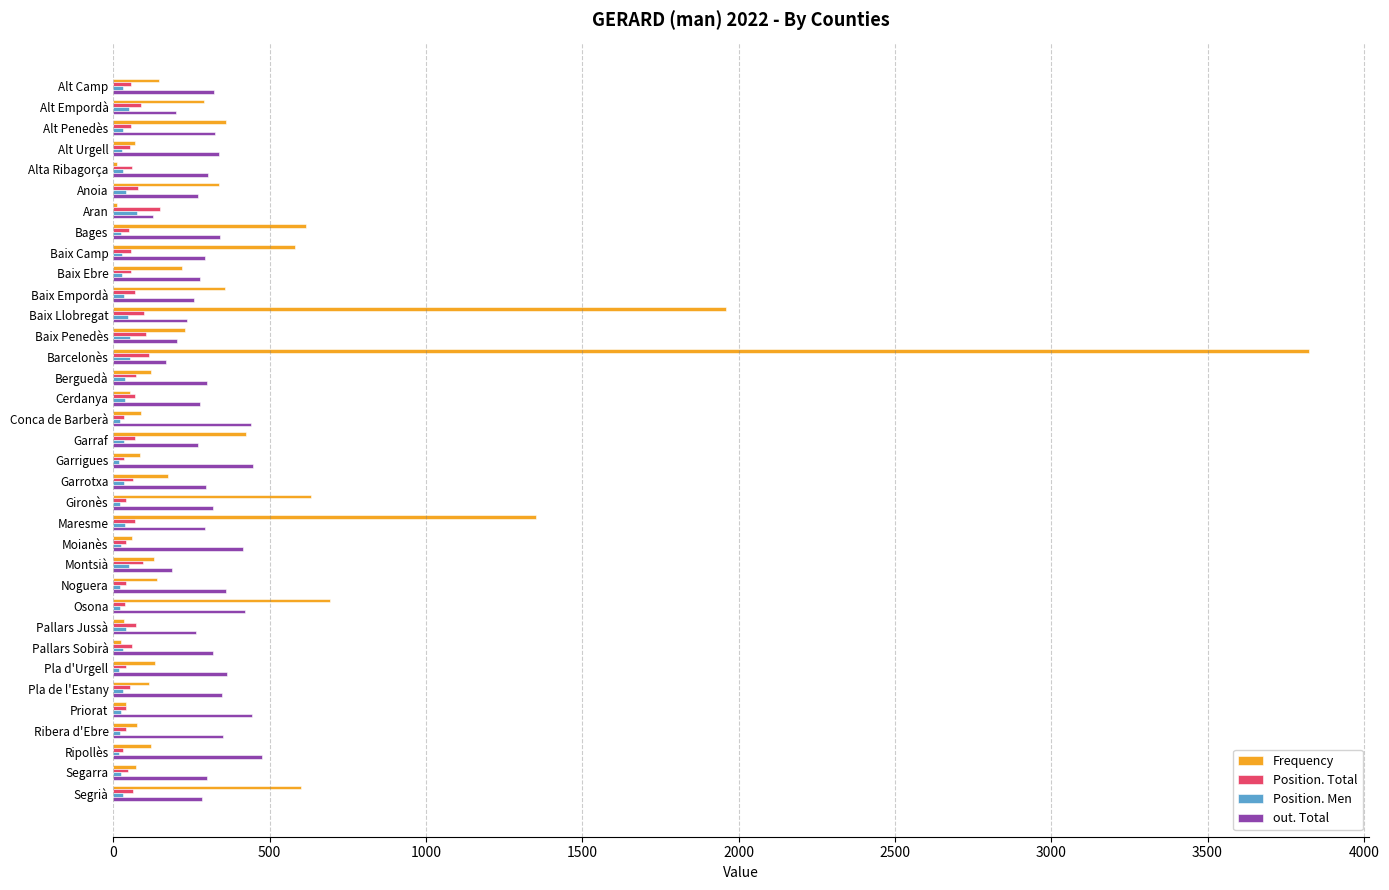

What is the greatest value displayed?

3825